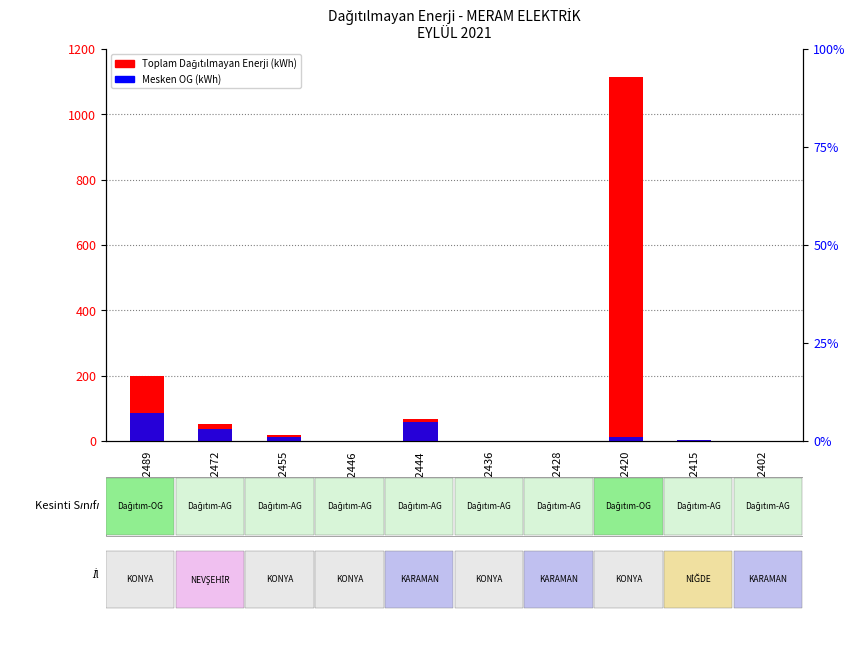

At 692444, list the series in order from smallest to largest.

Mesken OG (kWh), Toplam Dağıtılmayan Enerji (kWh)